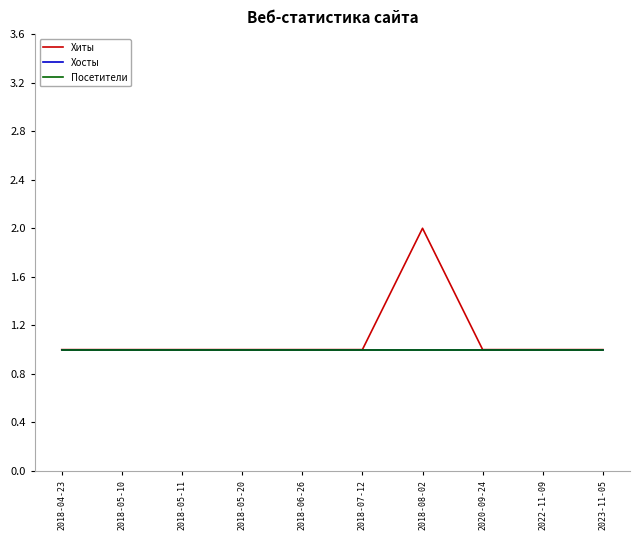

Does the chart display data point markers on the line(s)?

No